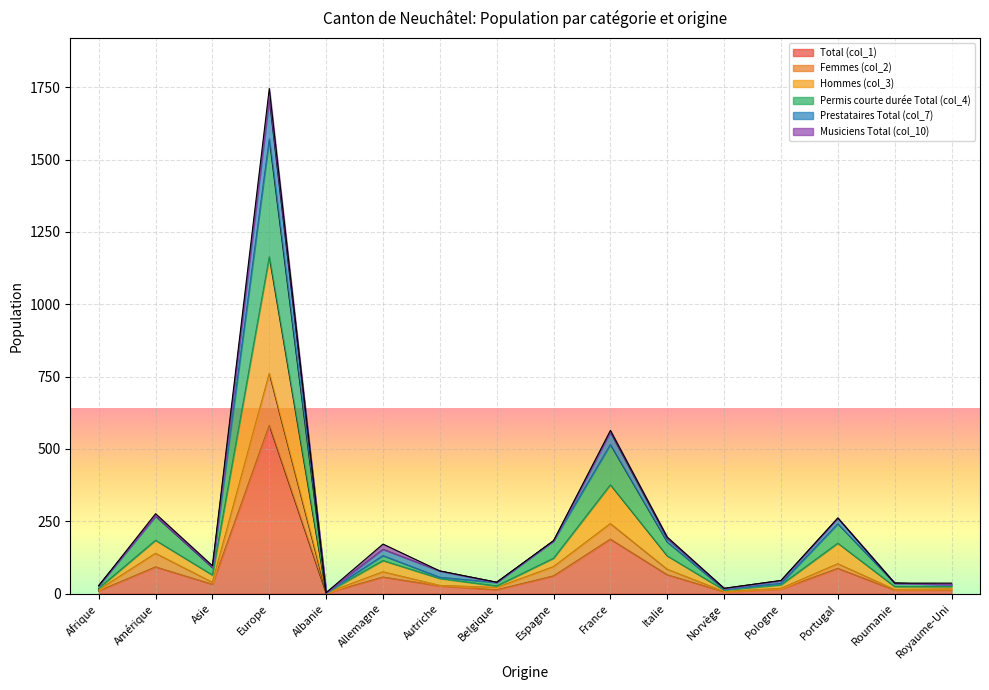

At which label does Total (col_1) reach its peak?

Europe